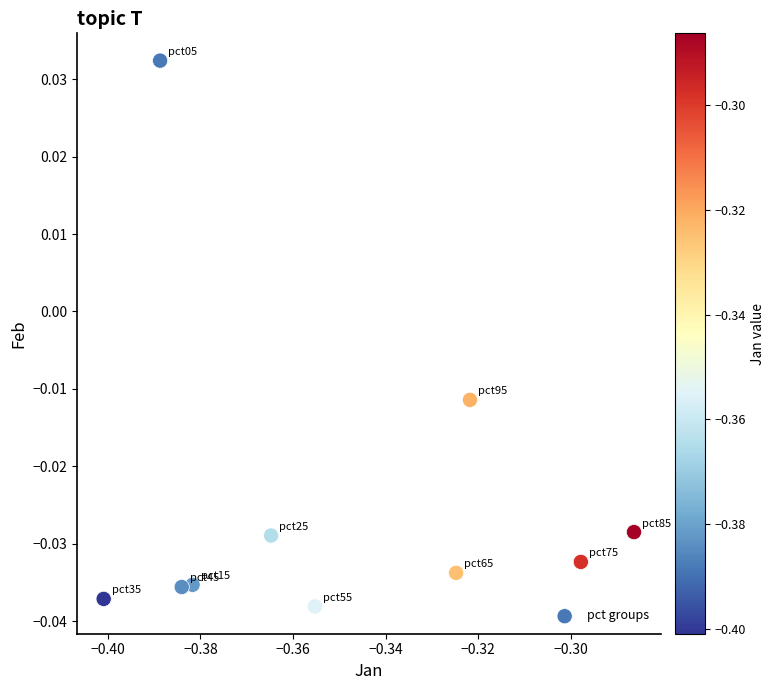

What is the average X value?

-0.4